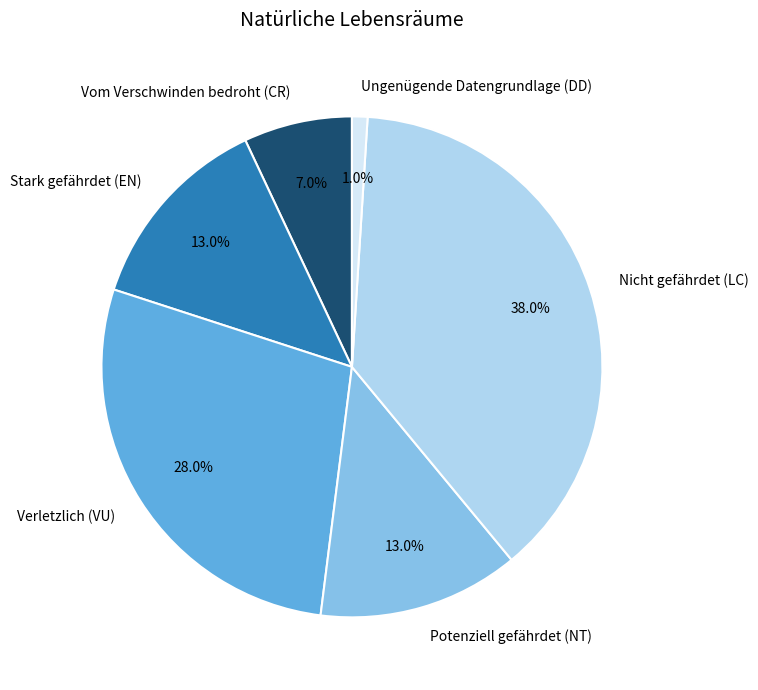

How many slices are in this pie chart?

6